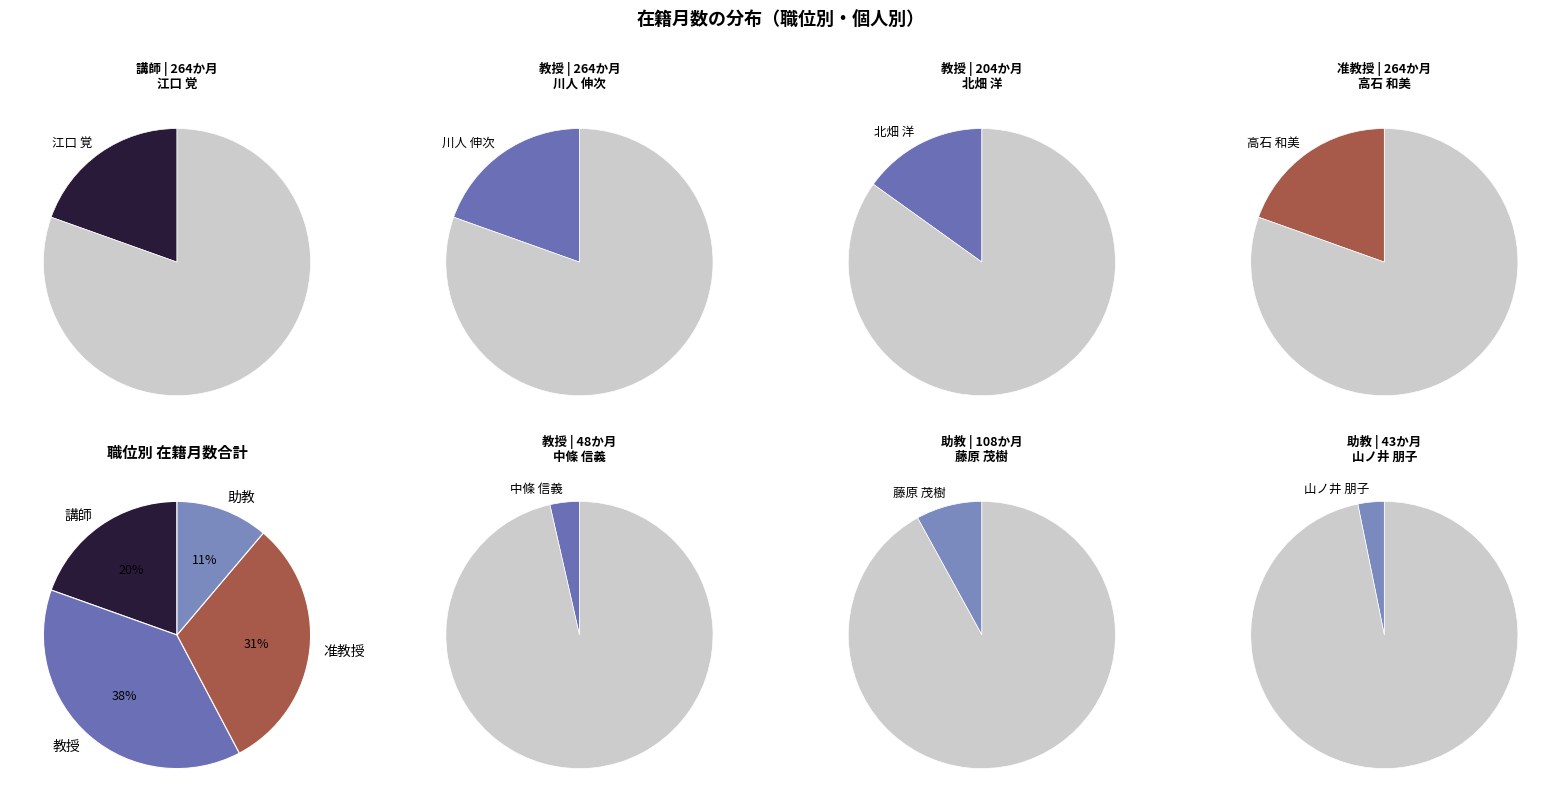

What is the total percentage of 北畑 洋 and 山ノ井 朋子?

18.3%